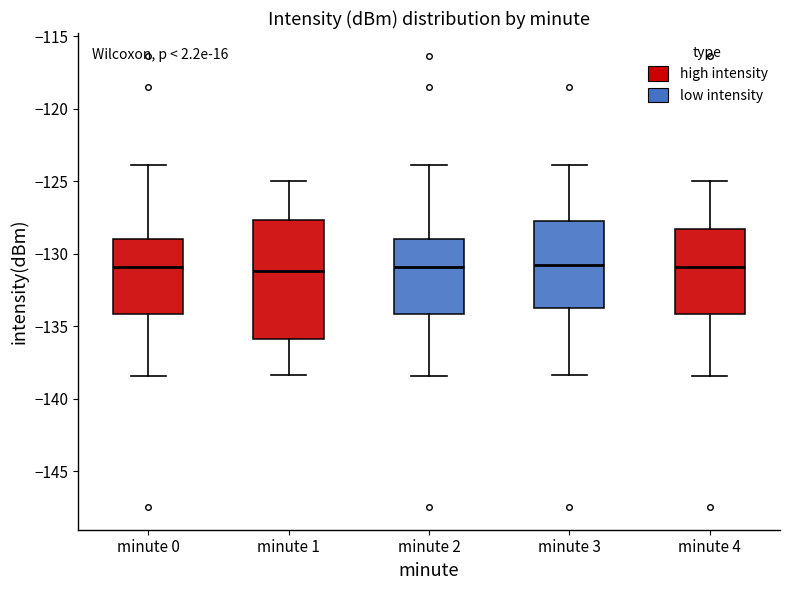

Where does the upper whisker of the box for minute 2 end on the y-axis? The values are not printed on the chart, so give them approximately, as read against the axis.

-124.0